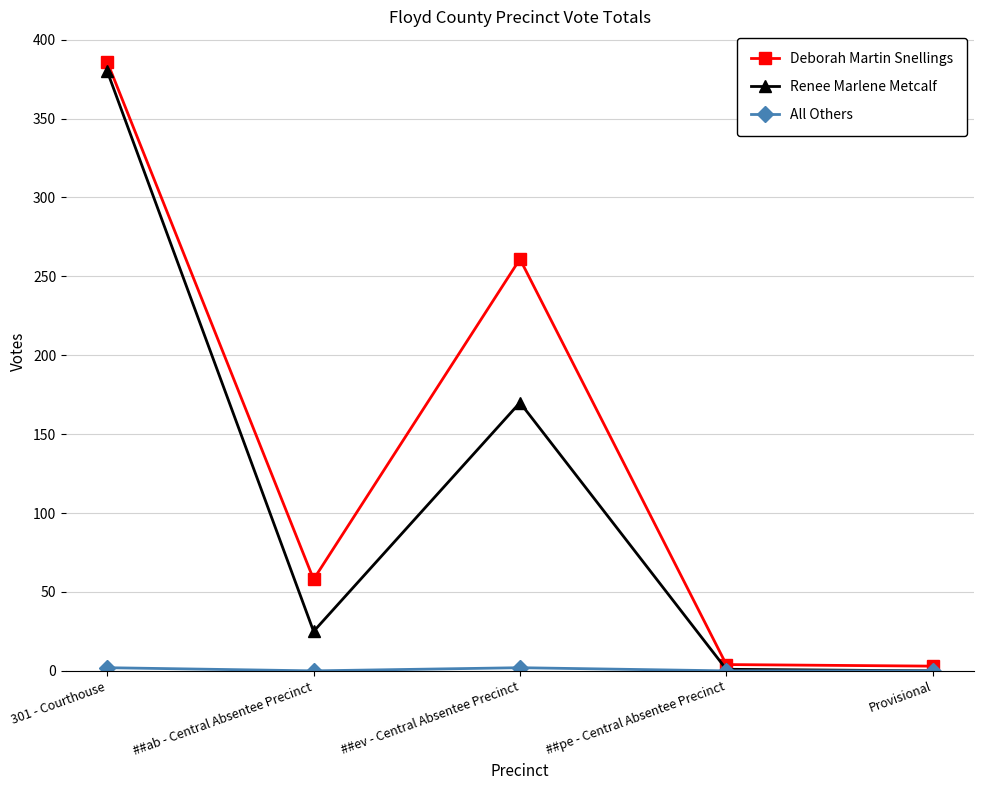

What is the difference between the maximum and minimum values in the Deborah Martin Snellings series?

383